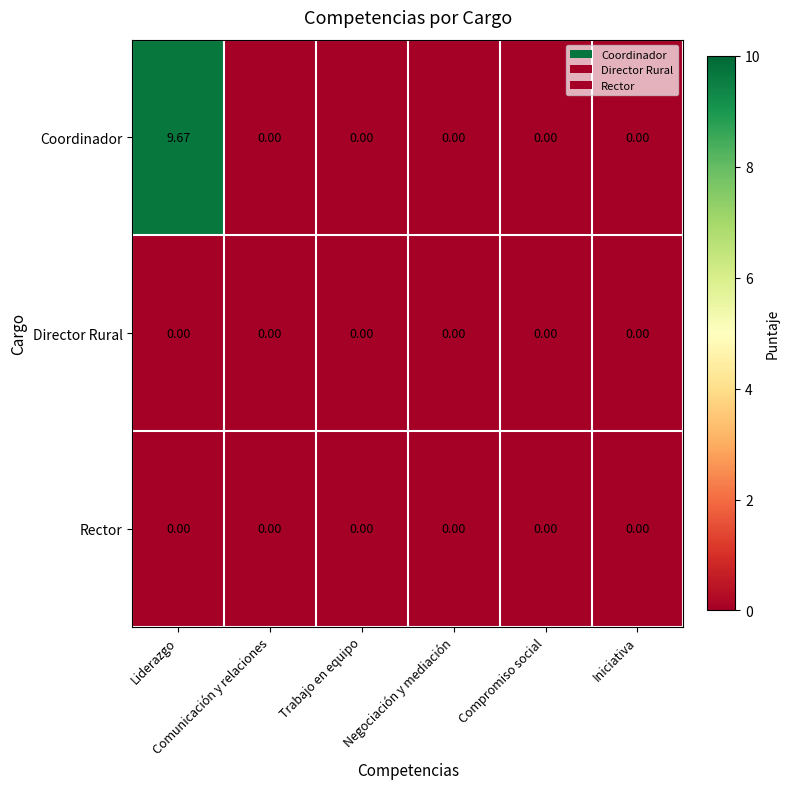

How many positive values does the Coordinador series have?

1